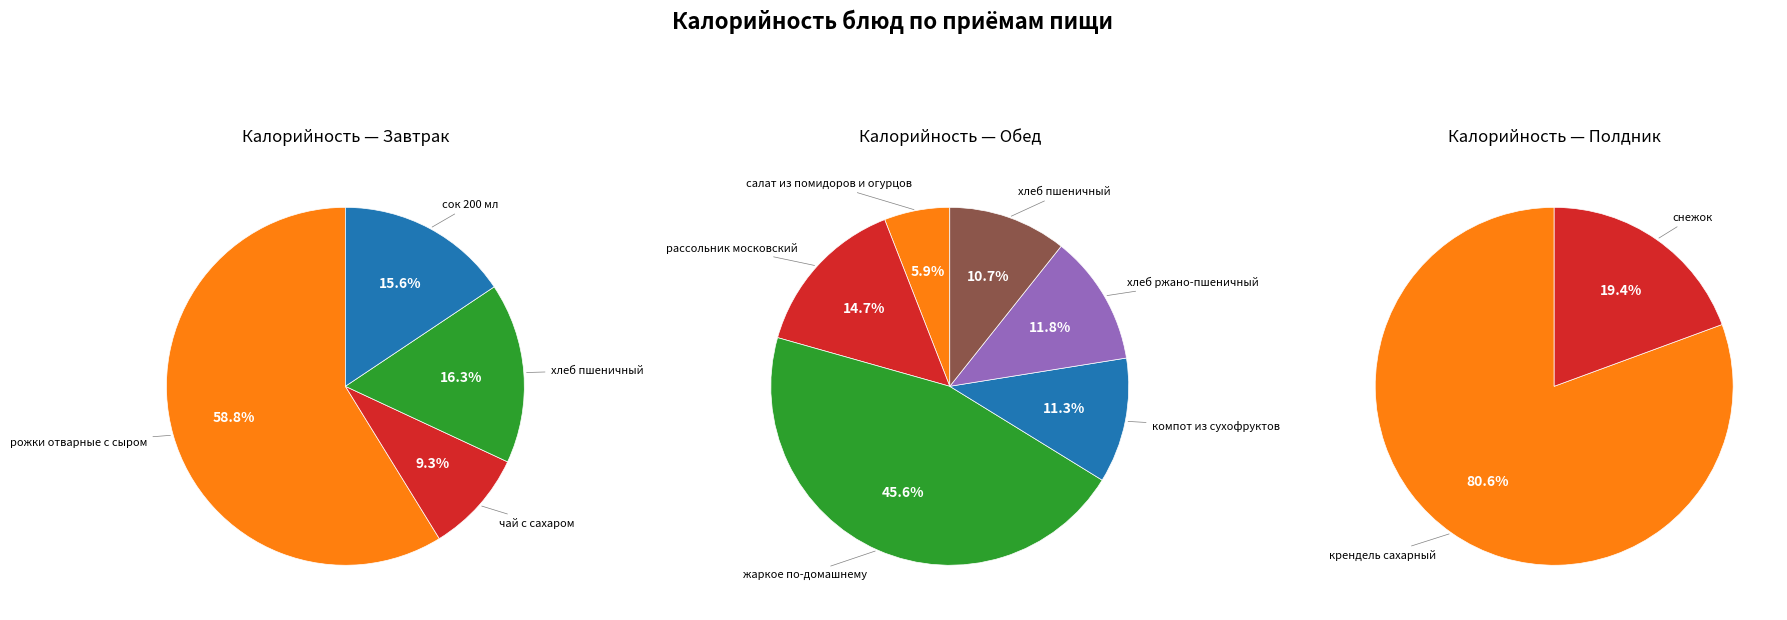

Rank the categories by value from highest to lowest.

крендель сахарный, рожки отварные с сыром, жаркое по-домашнему, снежок, рассольник московский на бульоне, хлеб пшеничный (завтрак), сок 200 мл в инд.уп., хлеб ржано-пшеничный, компот из сухофруктов, хлеб пшеничный (обед), чай с сахаром, салат из свежих помидоров и огурцов